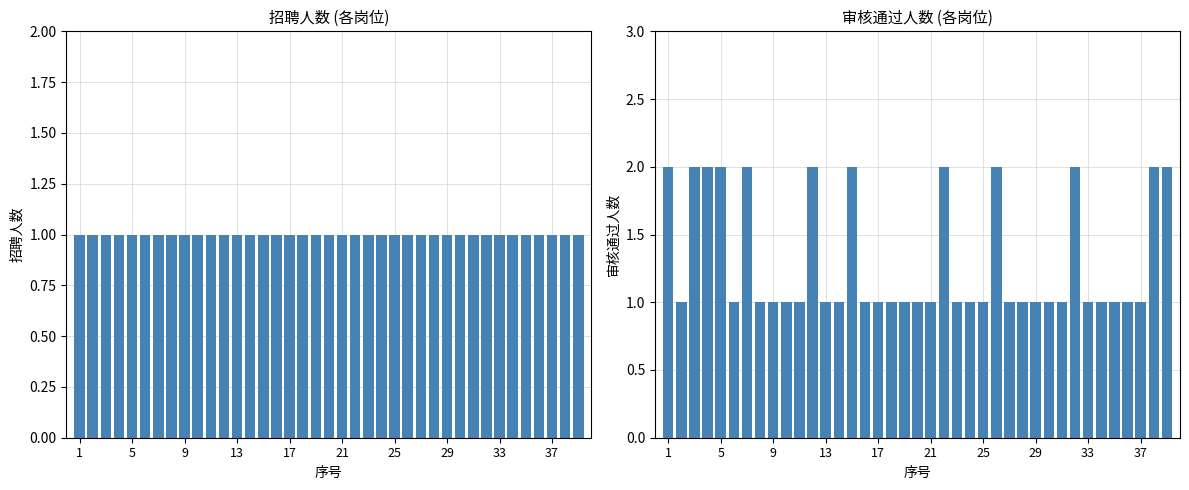

What are all the series names shown in the legend?

招聘人数, 审核通过人数